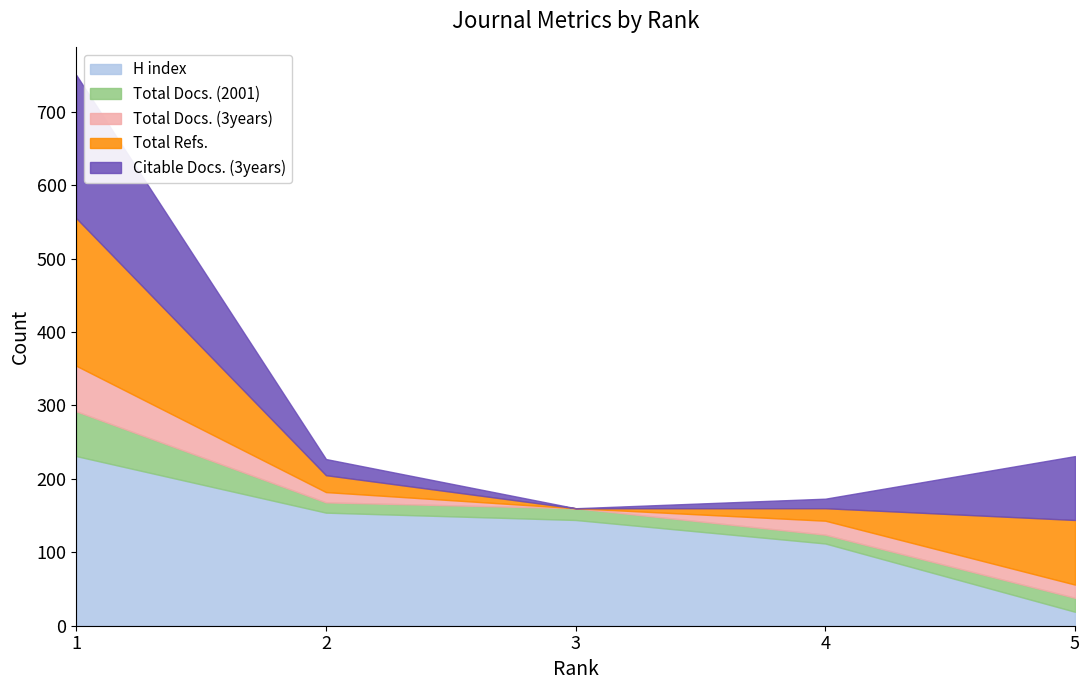

Which series has the largest range (max minus min)?

H index